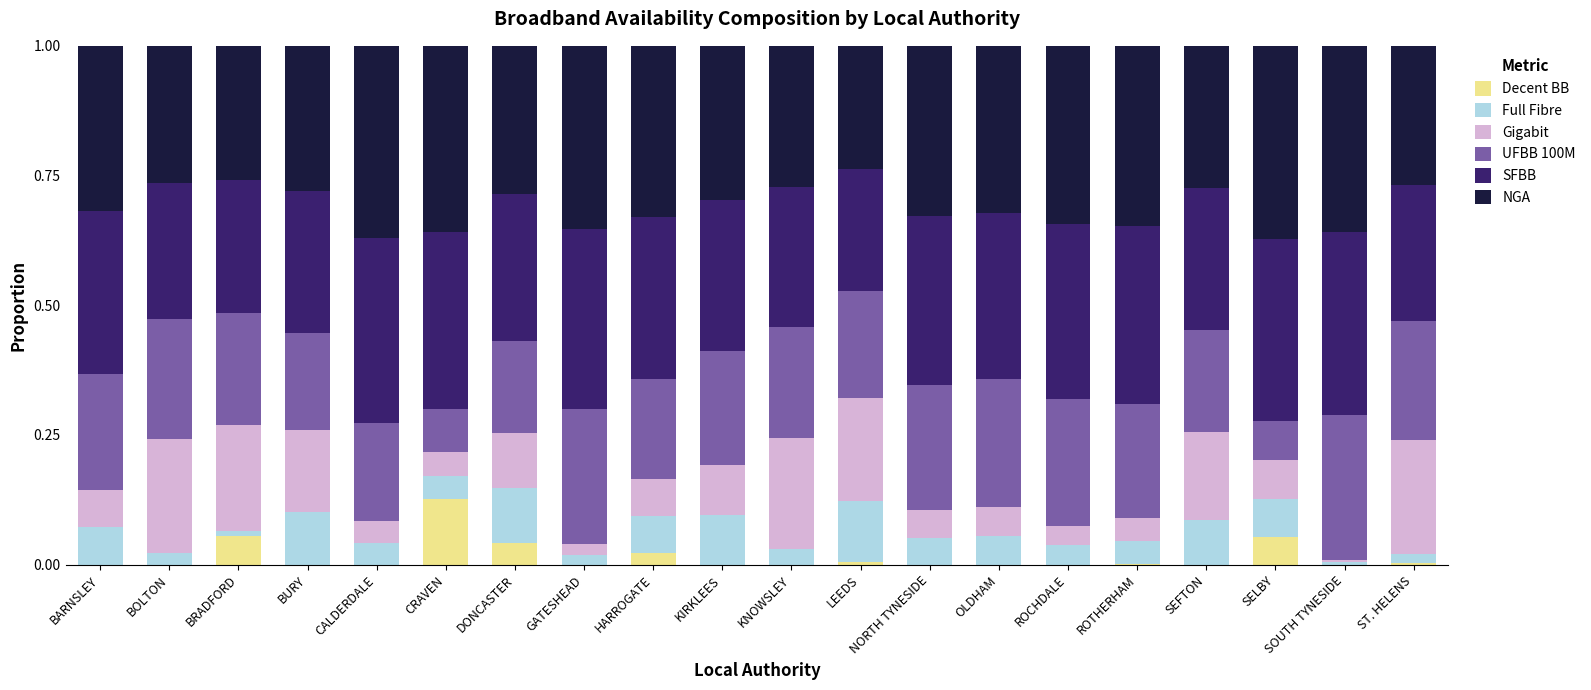

What is the total value across all series at KIRKLEES?

1.0